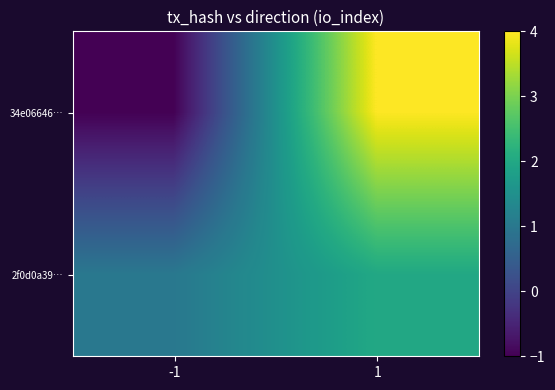

What is the maximum value shown in the chart?

4